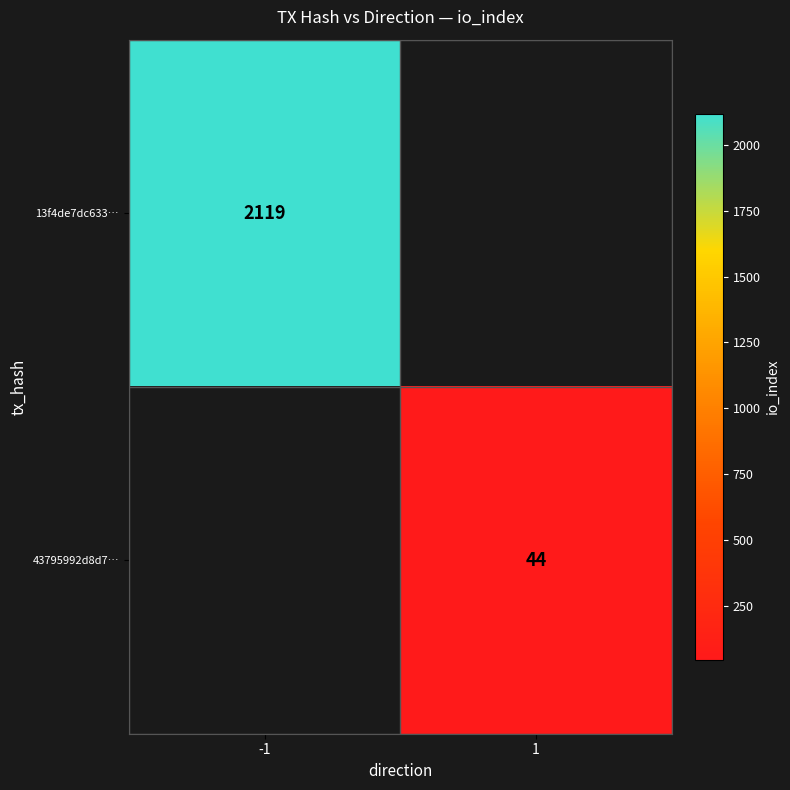

The 43795992d8d7… series shows 59 at 1. True or false?

False